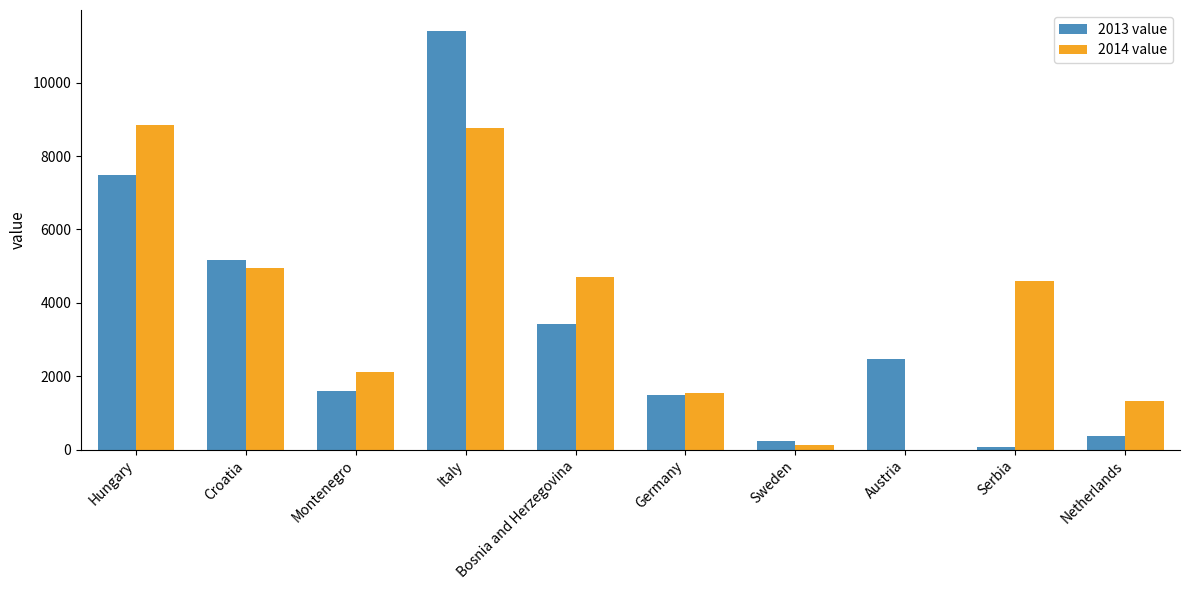

What is the spread (max minus min) of values at Germany?

44.6